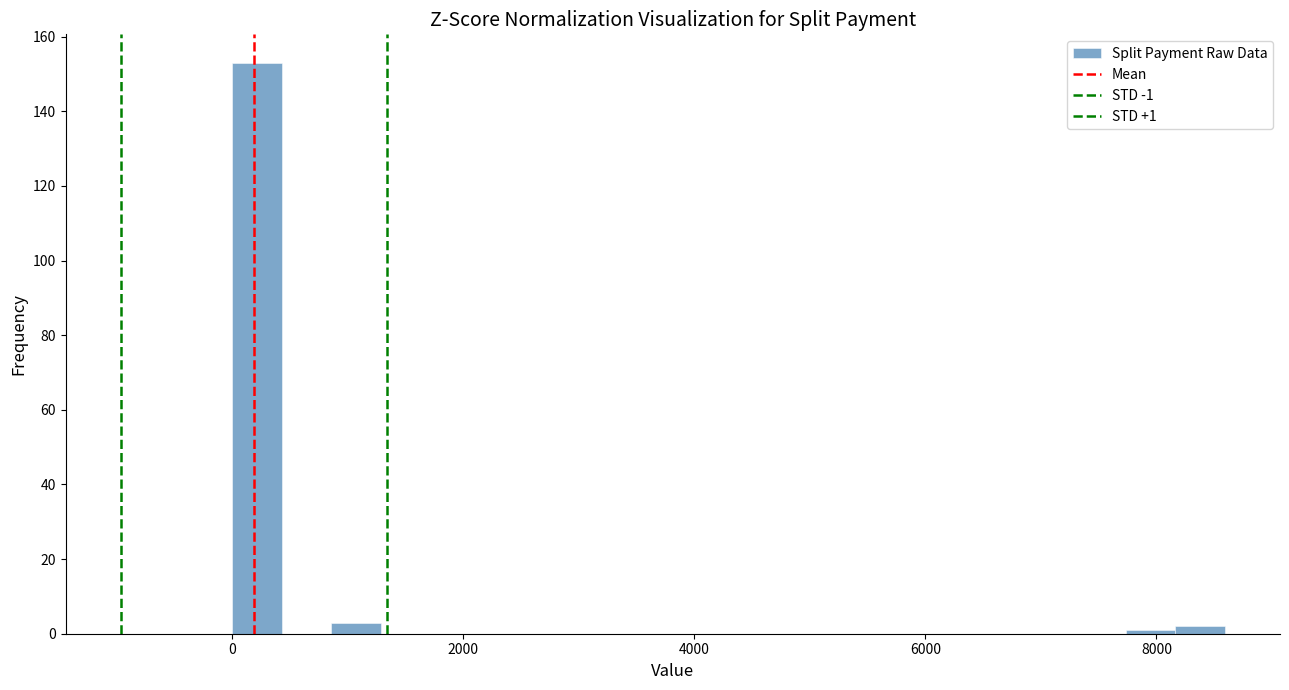

Read against the x-axis, roughly where is the centre of the tallest bar?

200